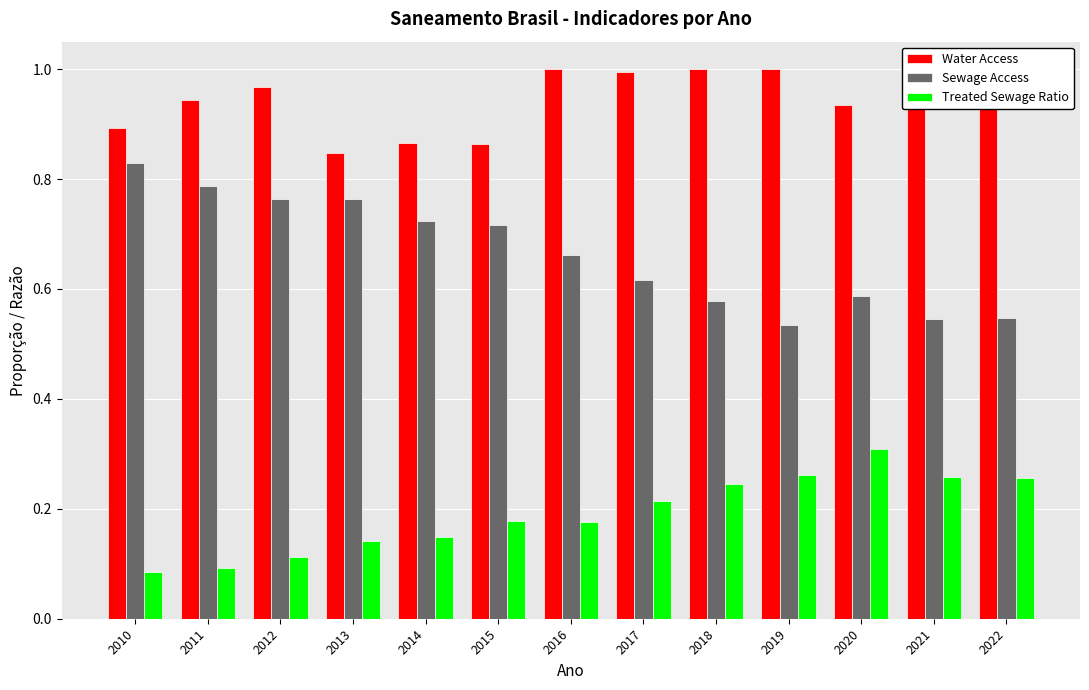

True or false: Water Access has a value of 1.0 at 2012.

True